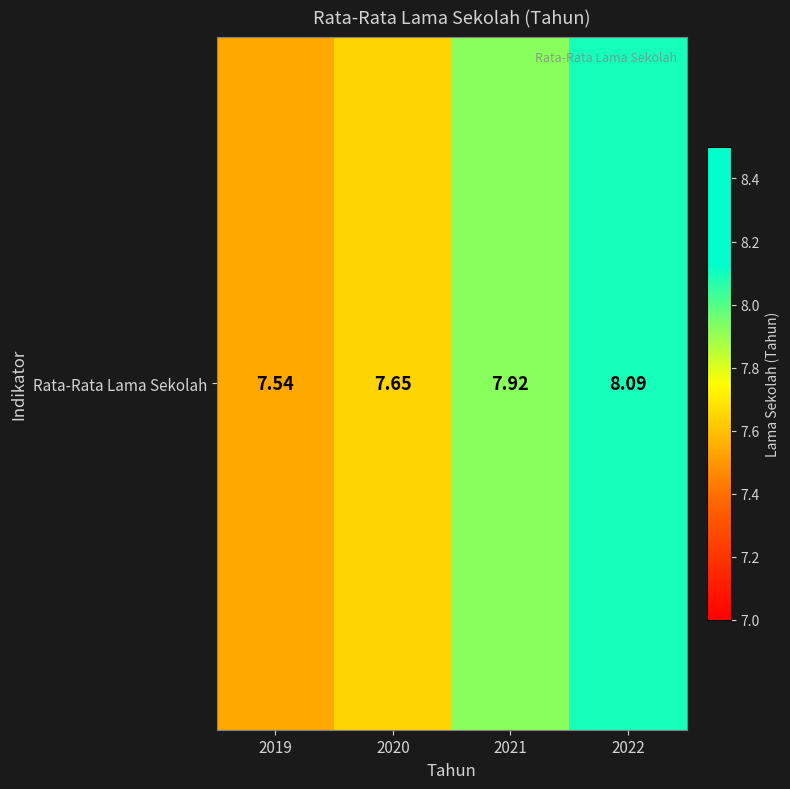

Is it true that the value at 2020 is 11.5?

False